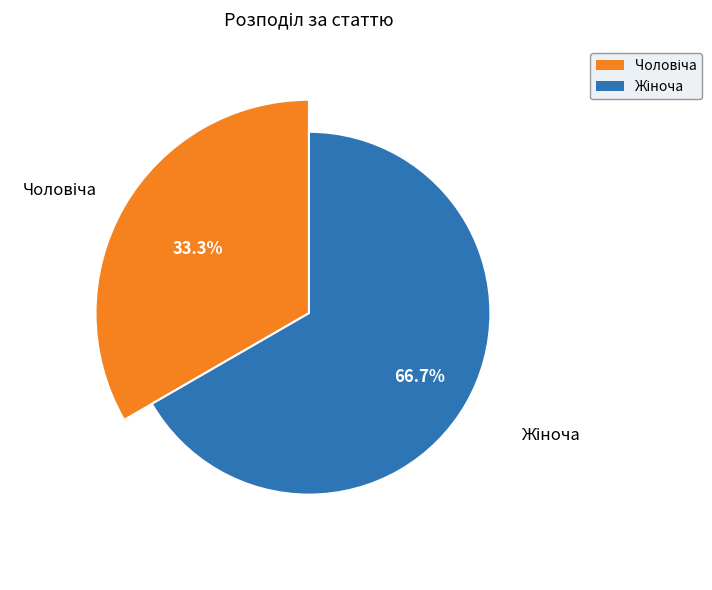

Is the sum of Жіноча and Чоловіча greater than half?

Yes